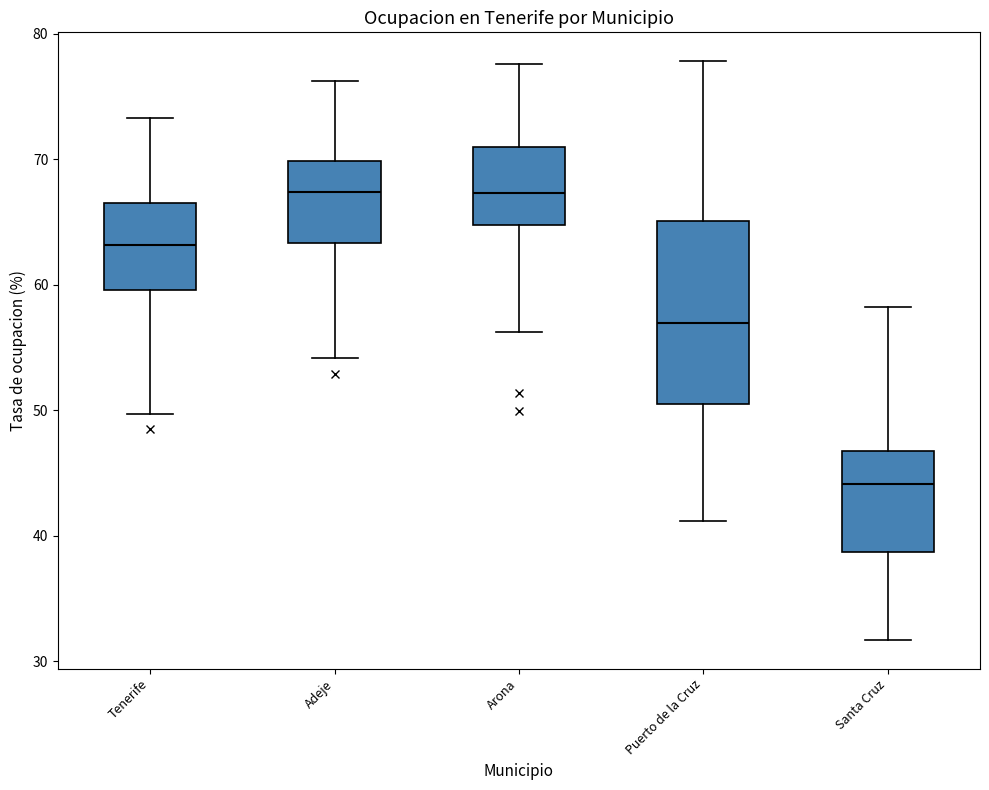

Where is the lower edge of the box for Tenerife on the y-axis? The values are not printed on the chart, so give them approximately, as read against the axis.

60